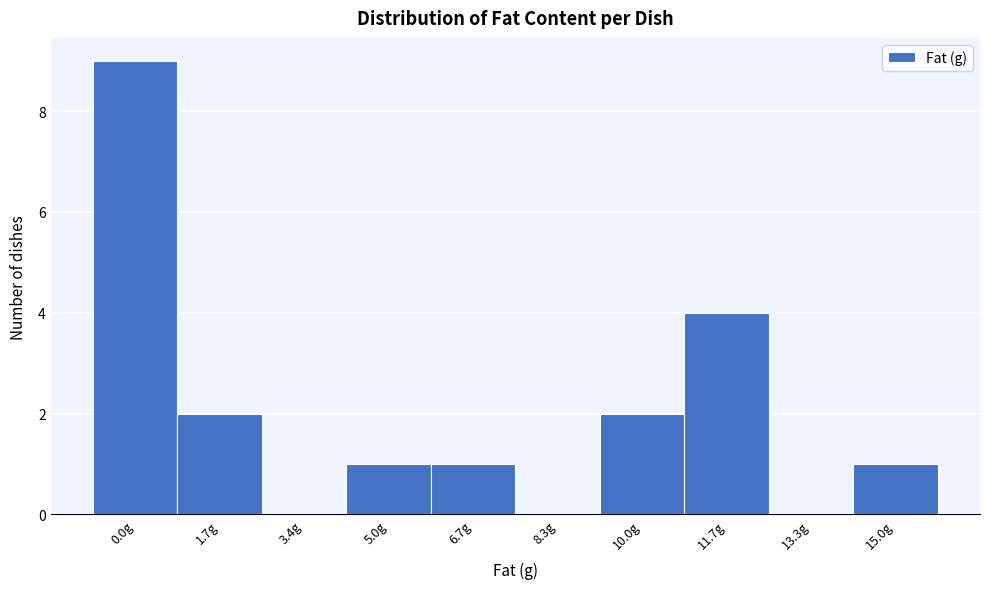

Reading left to right, what are all the values shown in this chart?

0.0g=9	1.7g=2	3.4g=0	5.0g=1	6.7g=1	8.3g=0	10.0g=2	11.7g=4	13.3g=0	15.0g=1